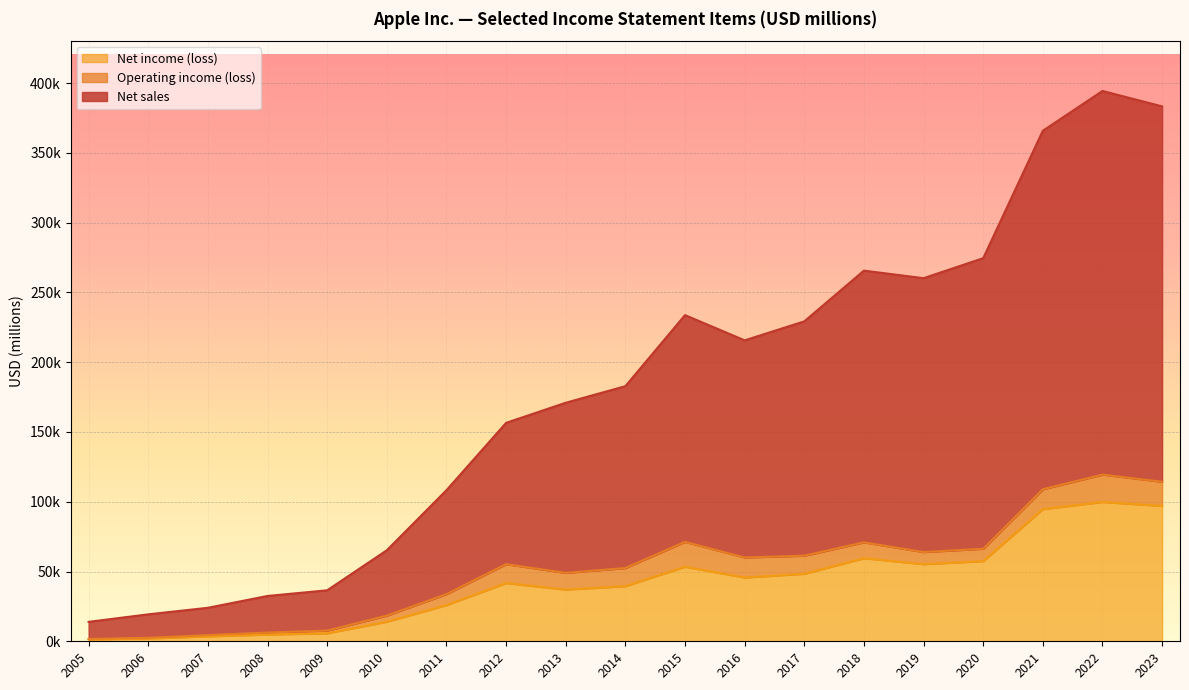

True or false: Net income (loss) has more than 0 interior local peaks.

True